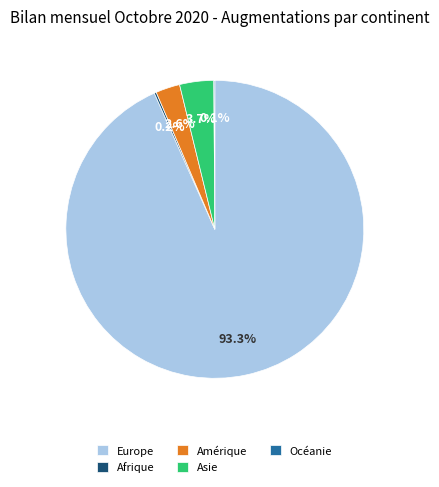

What portion of the pie excludes Asie?

96.3%